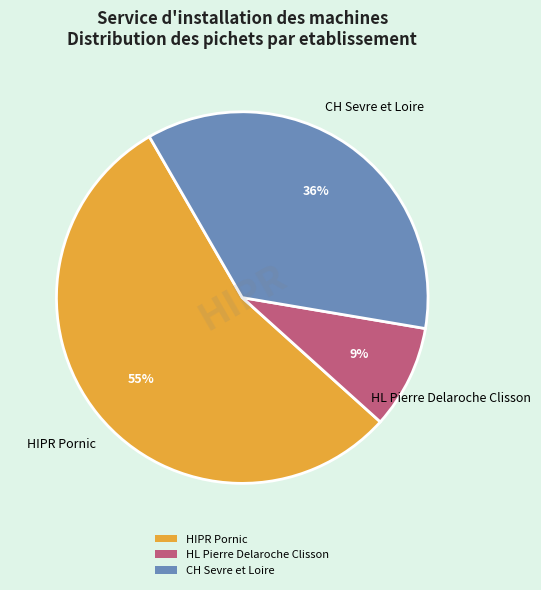

What is the smallest slice in the pie chart?

HL Pierre Delaroche Clisson